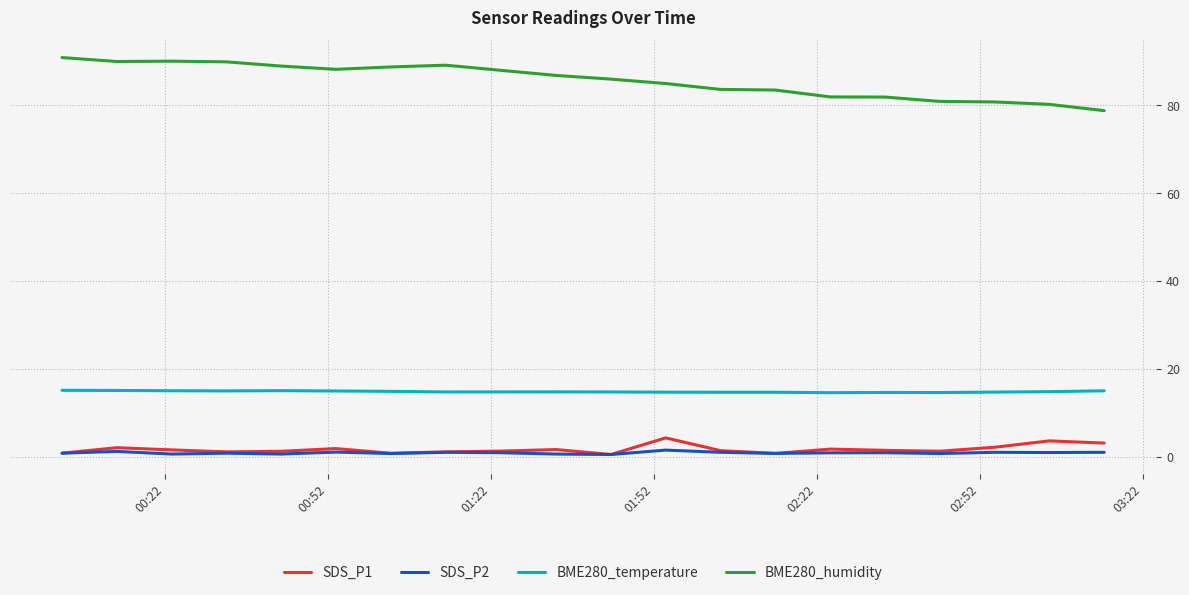

Does the chart display data point markers on the line(s)?

No